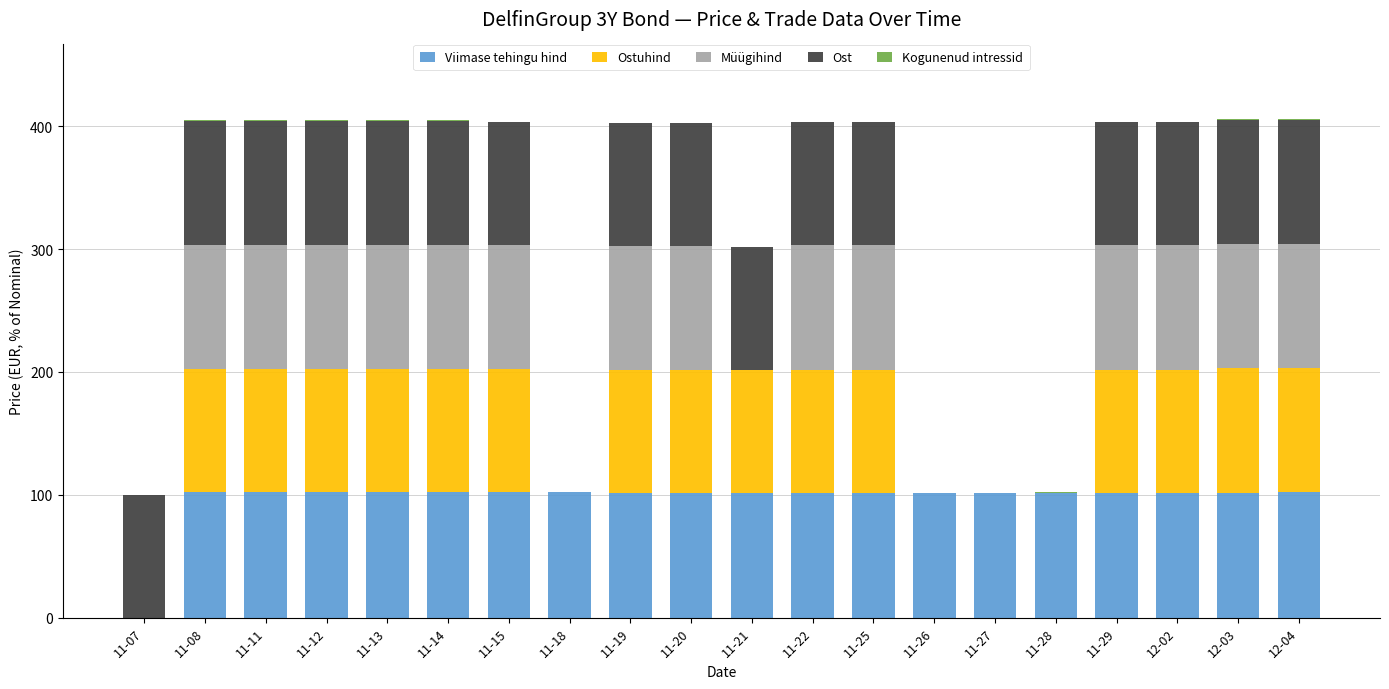

The value of Viimase tehingu hind at 11-08 is 102.1. True or false?

True